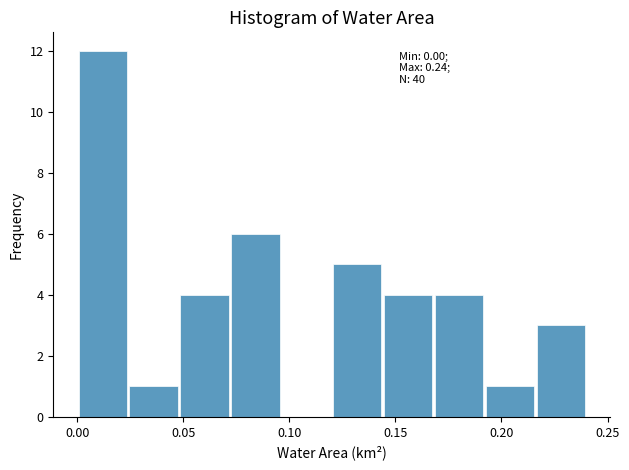

Which range on the x-axis has the tallest bar?

0.000 to 0.024